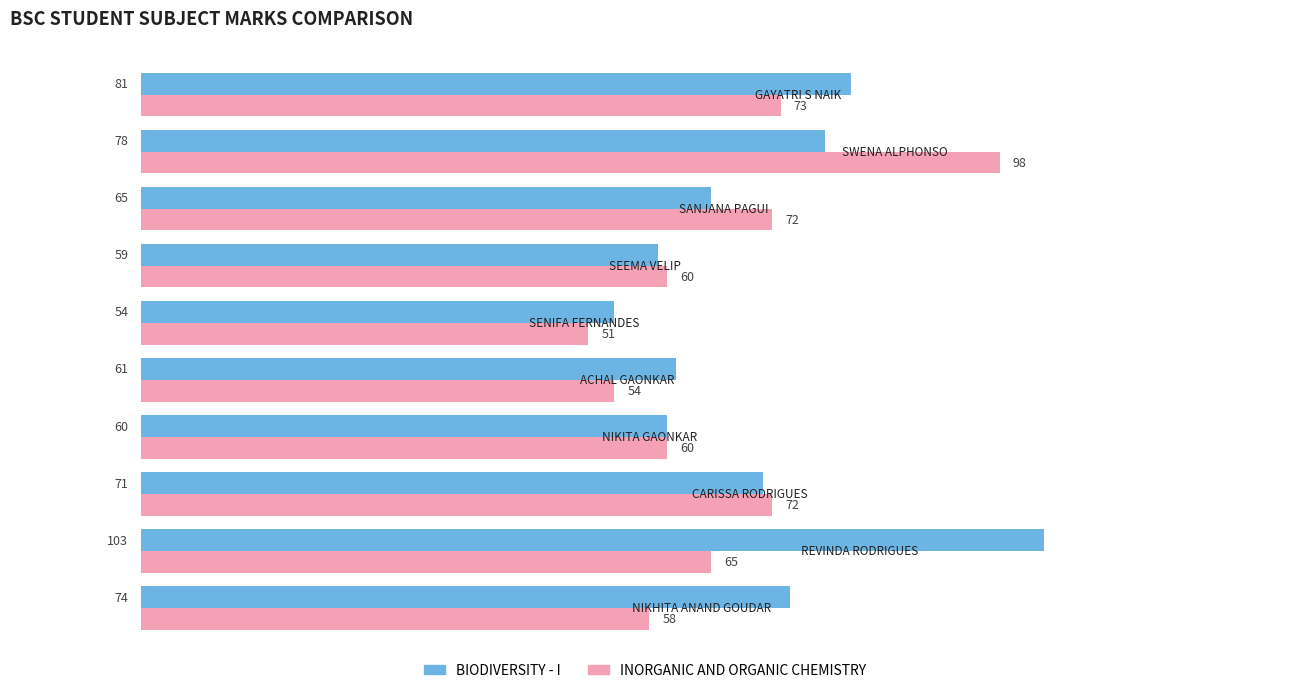

What is the smallest value displayed?

51